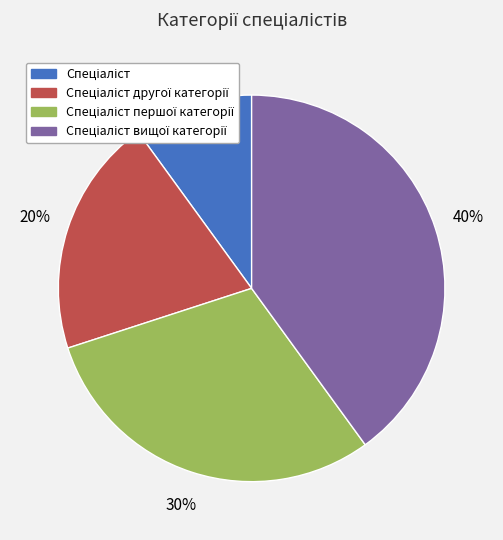

How many segments does this pie chart have?

4